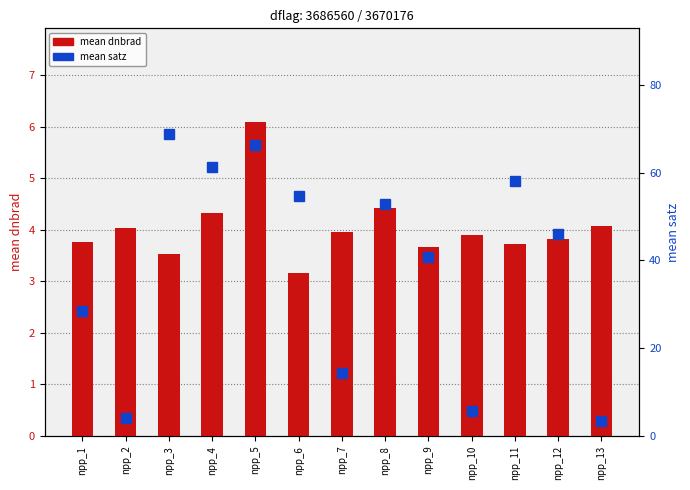

Between npp_10 and npp_4, which is larger?

npp_4